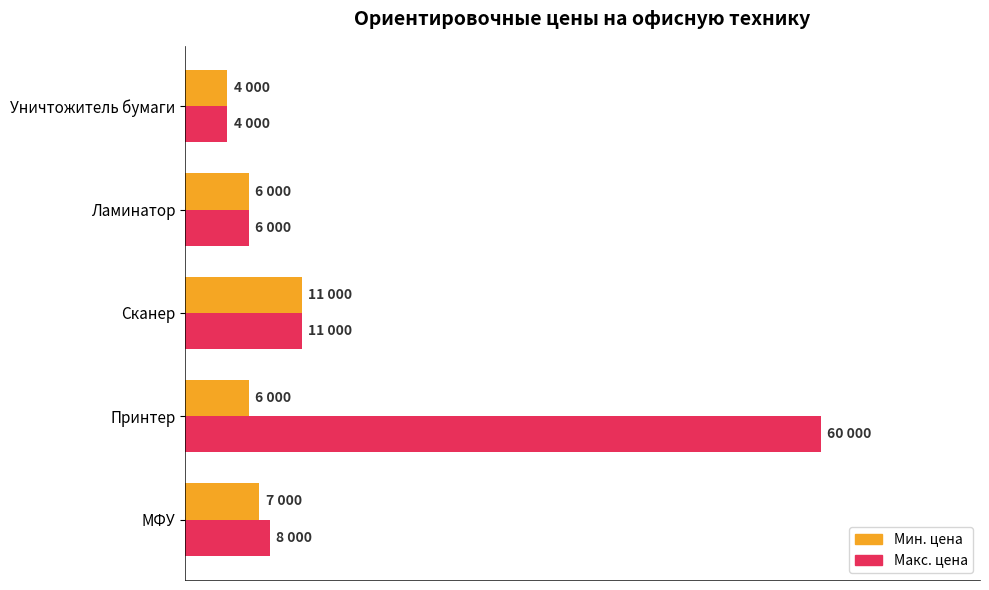

At which category is the sum across all series the highest?

Принтер